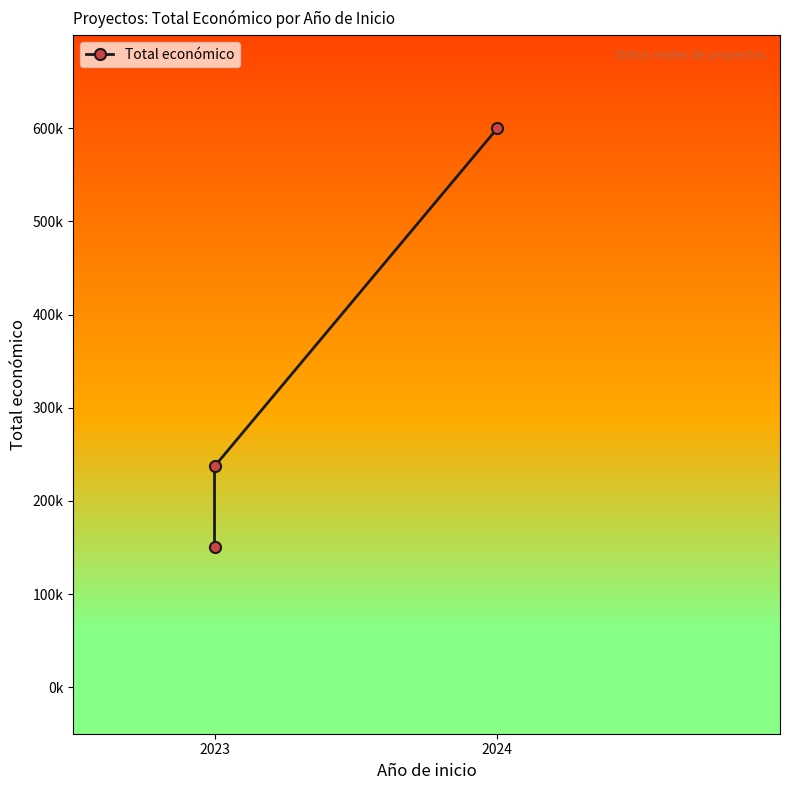

What is the maximum value shown in the chart?

599927